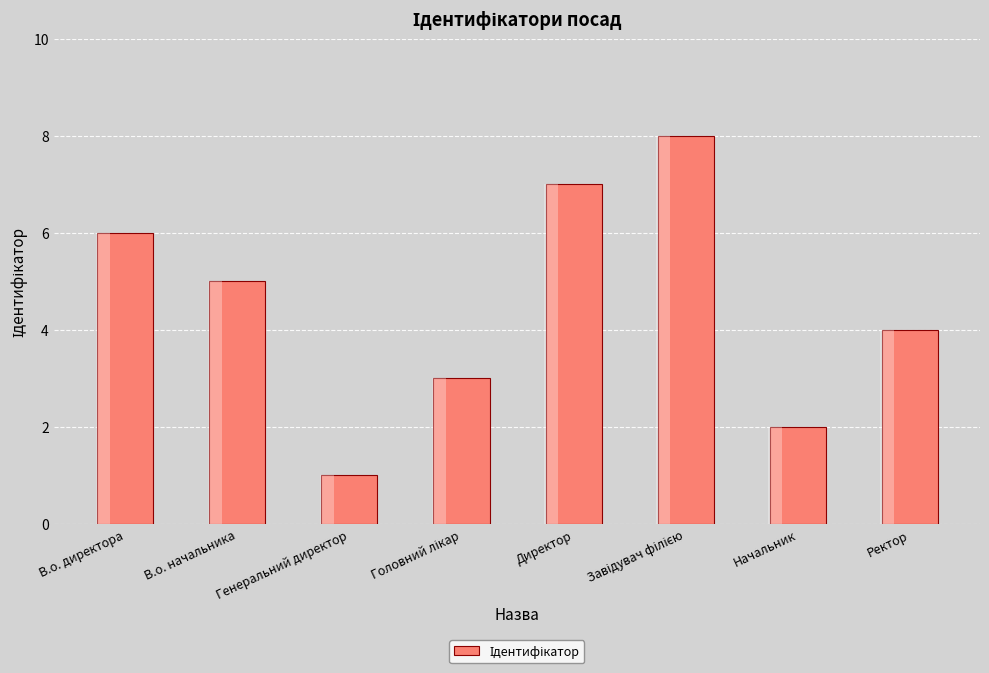

Where does the data first go above 5?

В.о. директора